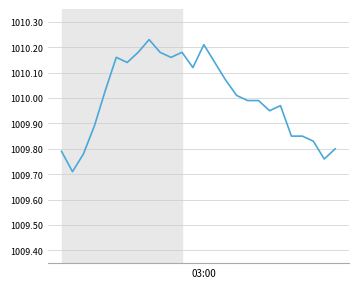

What is the smallest value displayed?

1009.7